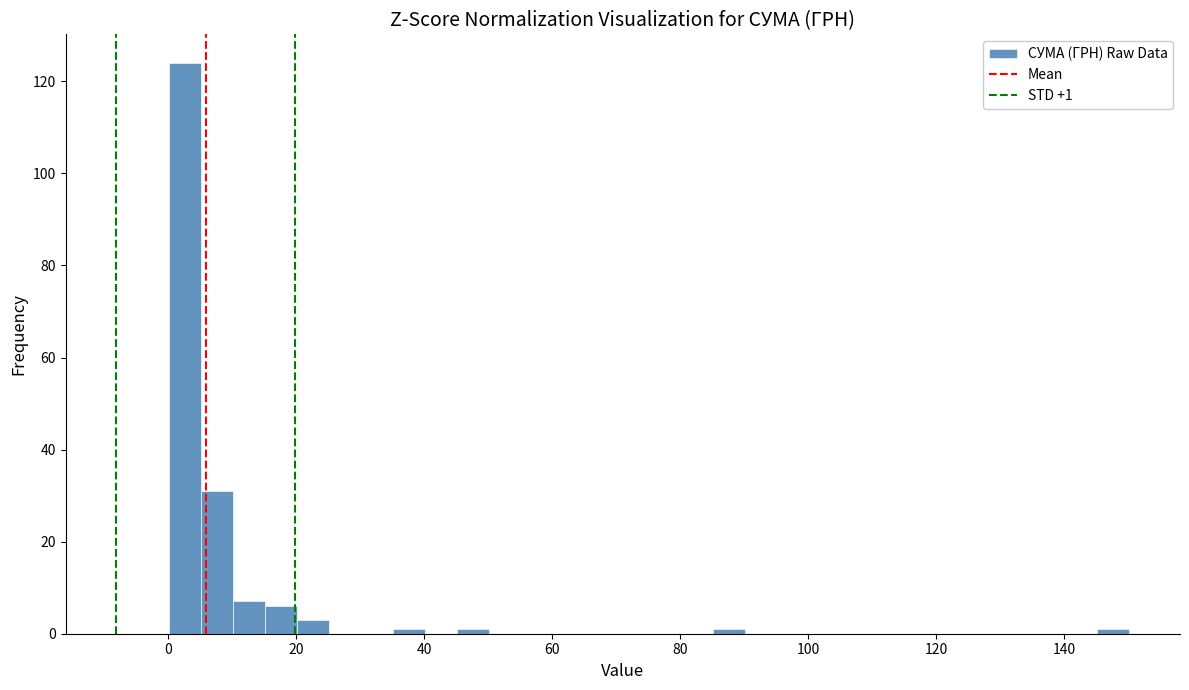

Around what value on the x-axis is the tallest bar? Give the approximate position of its centre, as read against the axis.

2